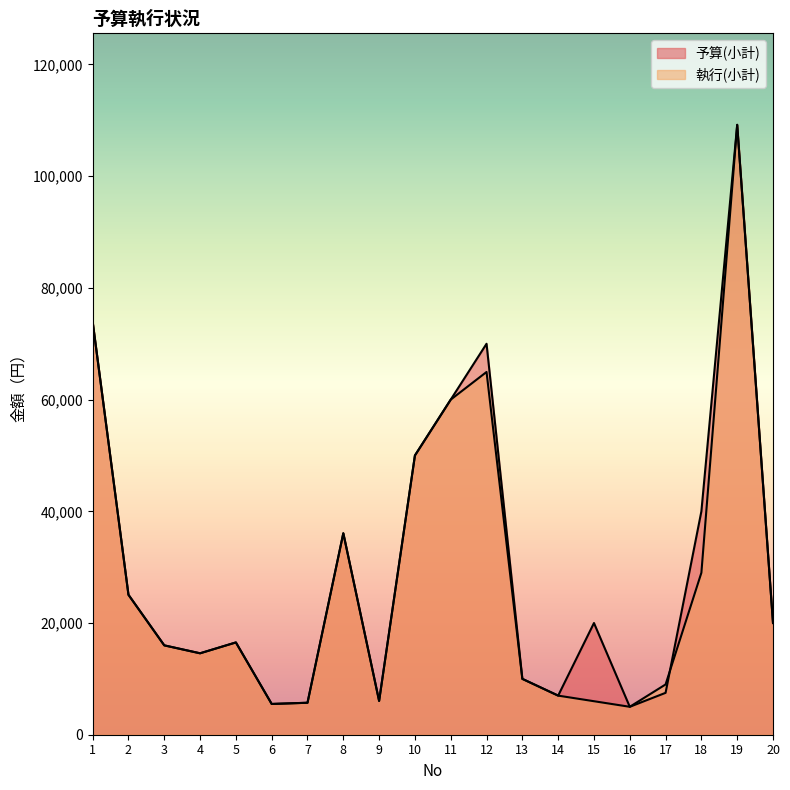

Does the chart display data point markers on the line(s)?

No